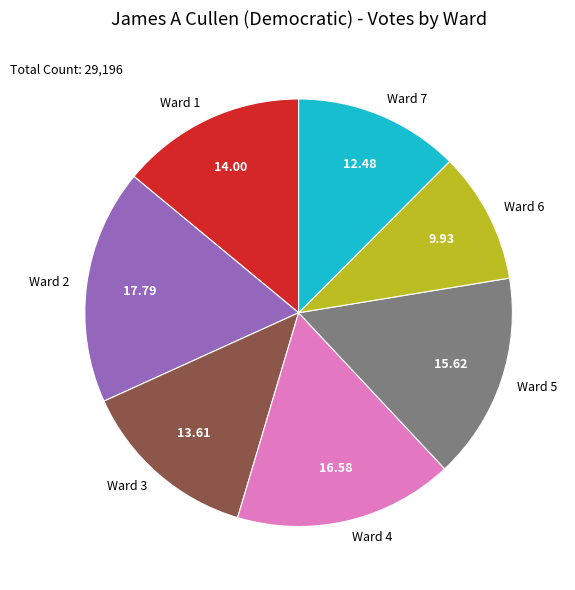

Which category has the biggest portion of the pie?

Ward 2